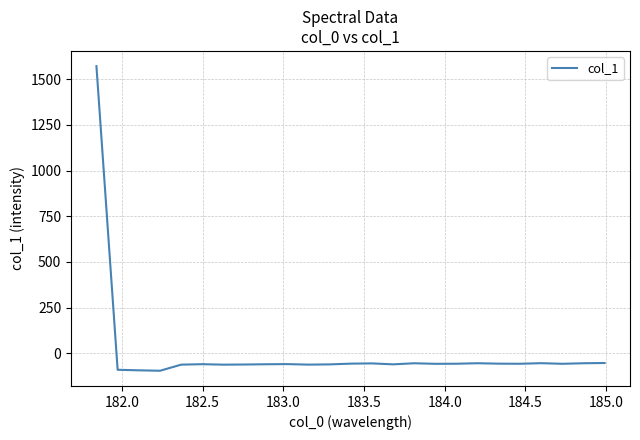

How many lines are shown in the chart?

1